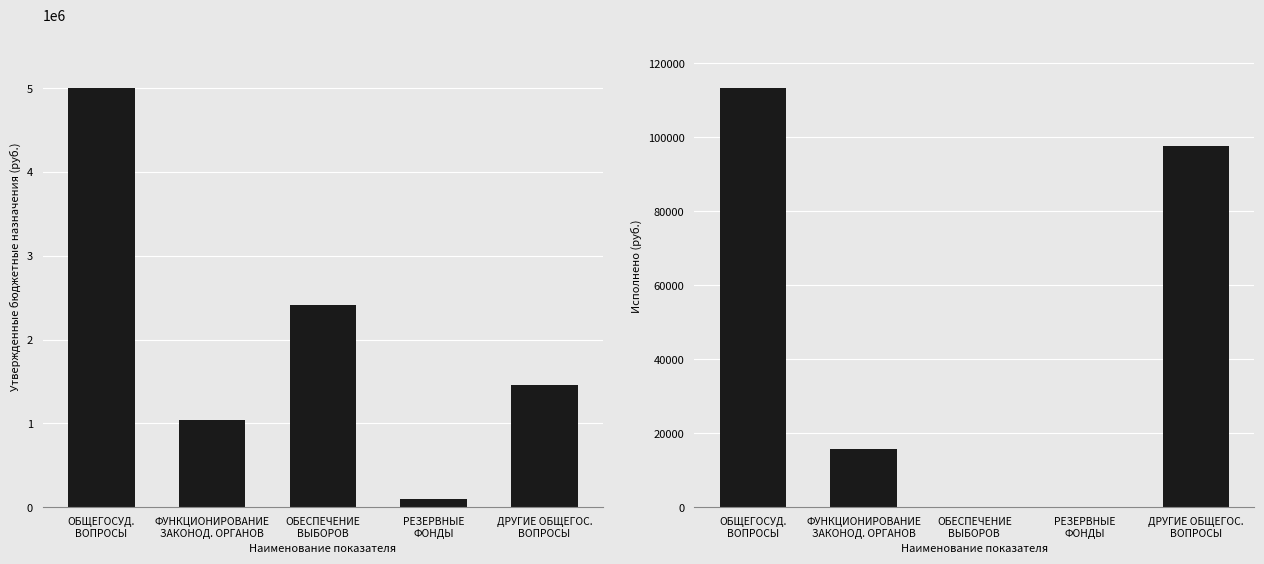

What position from the right is ДРУГИЕ ОБЩЕГОС.
ВОПРОСЫ?

1